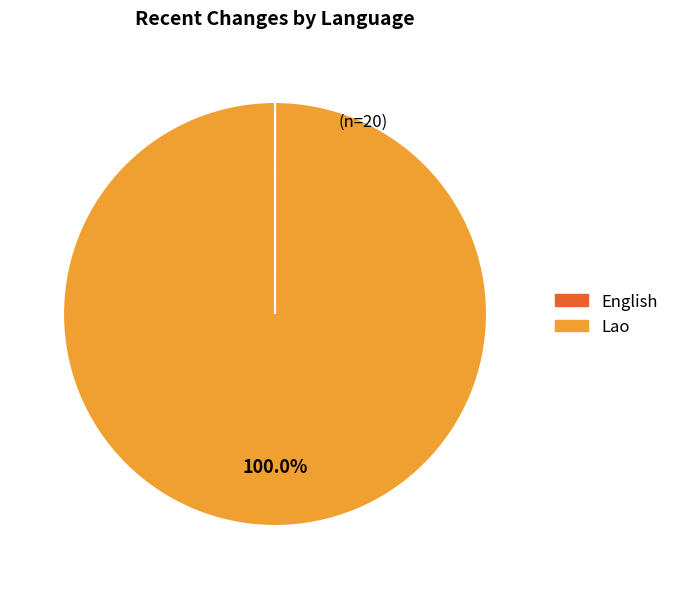

Does Lao account for over 50% of the chart?

Yes